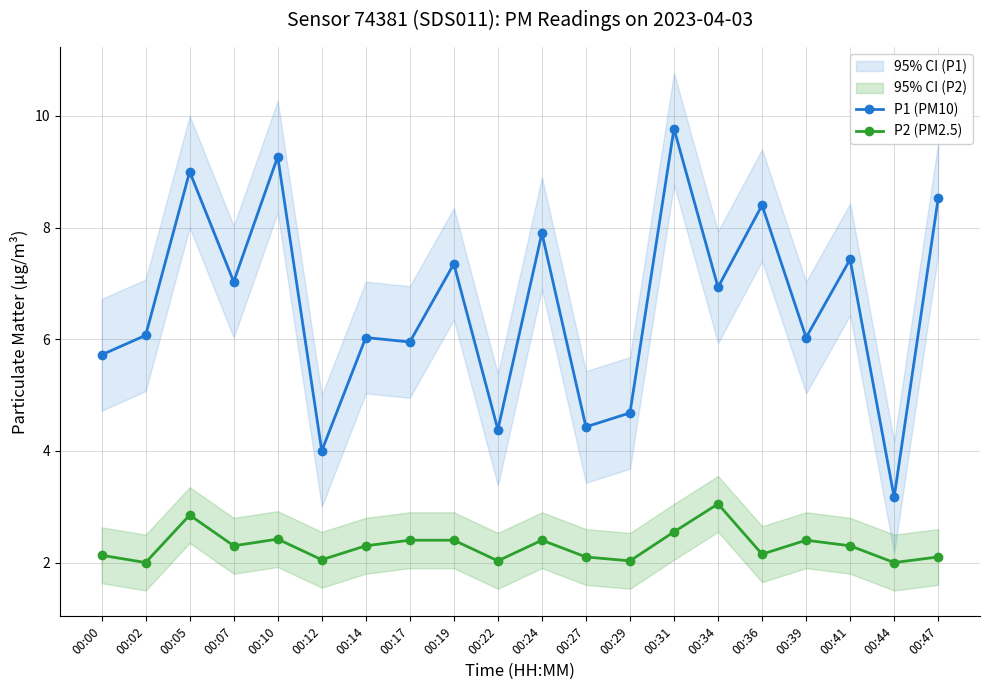

What is the difference between the maximum and minimum values in the P1 (PM10) series?

6.6